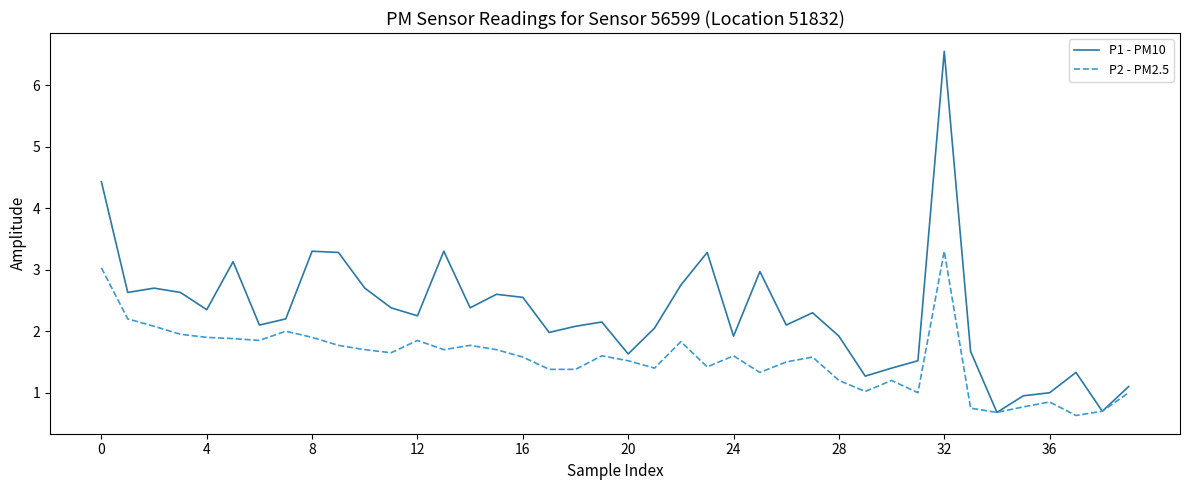

Which series has the largest total across all categories?

P1 - PM10